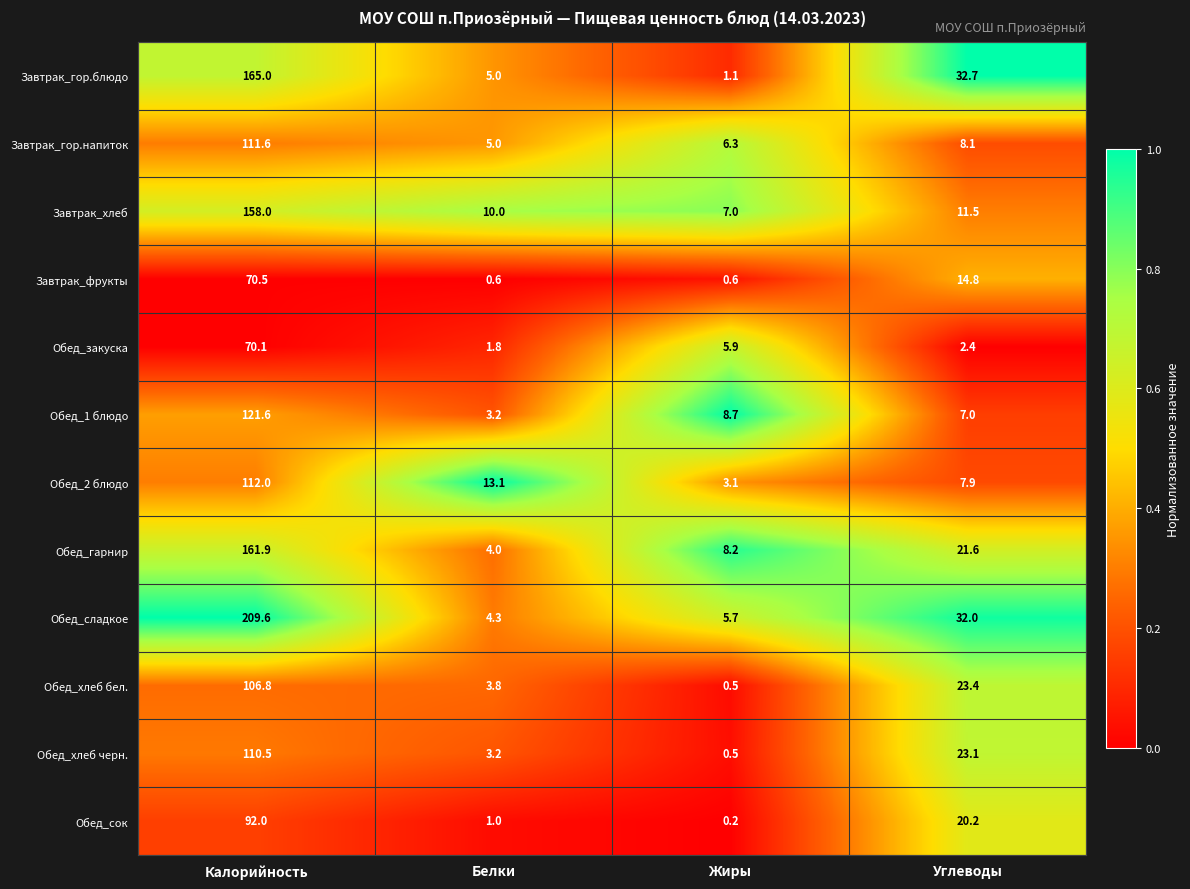

At which category is the sum across all series the highest?

Калорийность